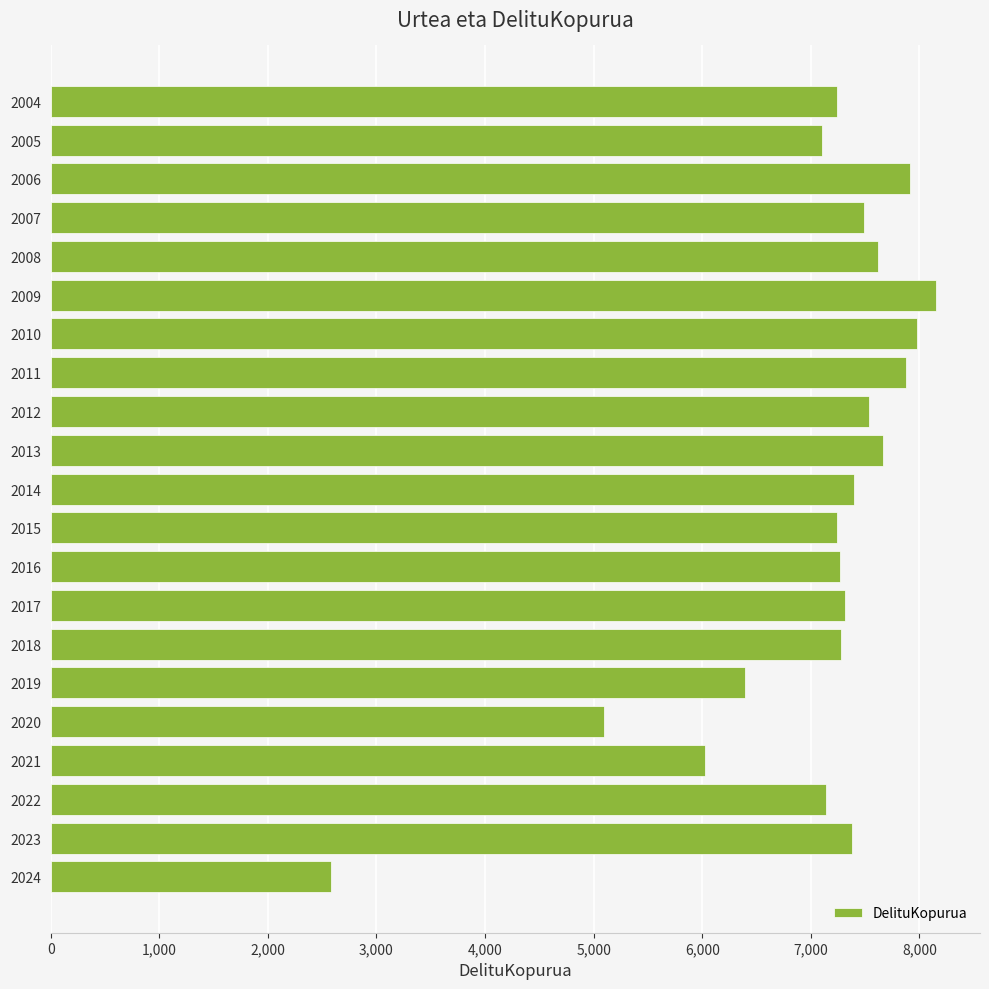

Are the bars horizontal?

Yes